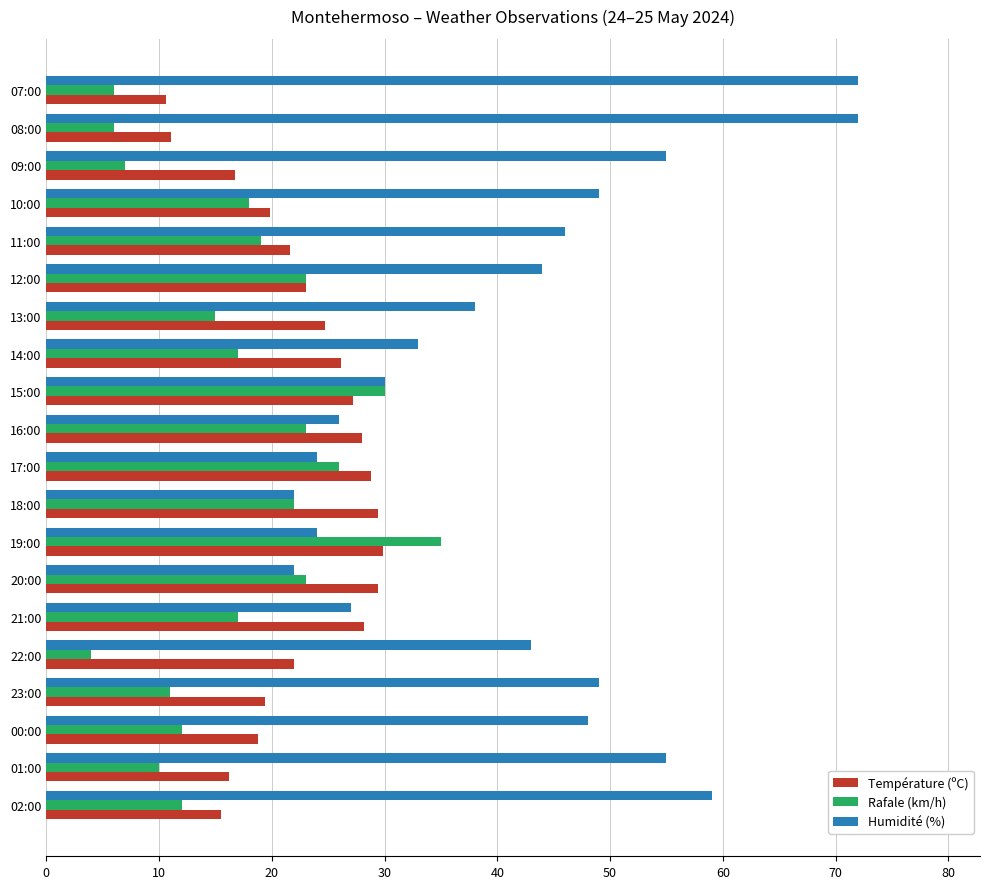

Count the number of data series in this chart.

3